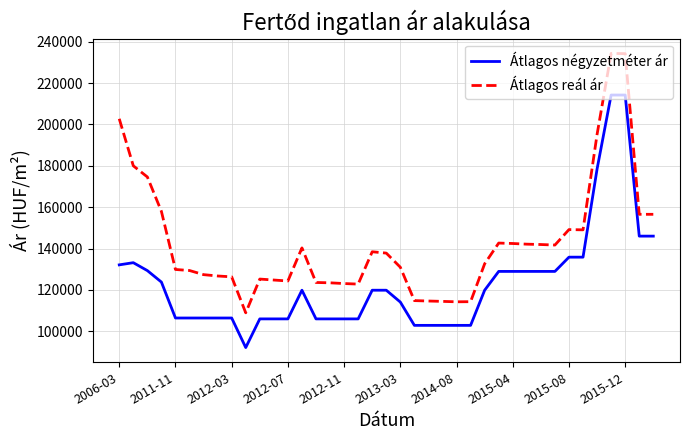

True or false: Átlagos négyzetméter ár and Átlagos reál ár intersect in this chart.

False